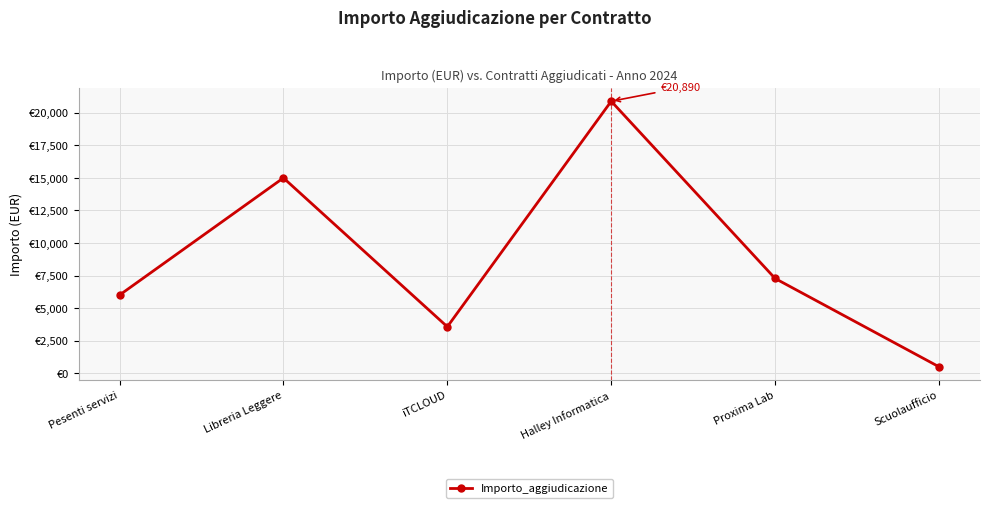

What position from the right is Halley Informatica?

3